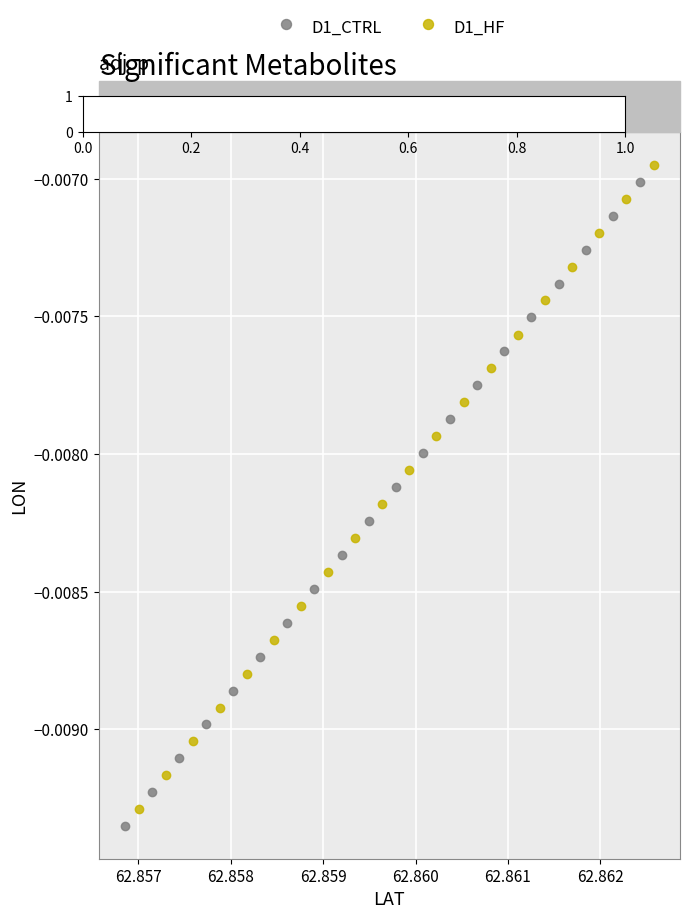

What are all the series names shown in the legend?

D1_CTRL, D1_HF